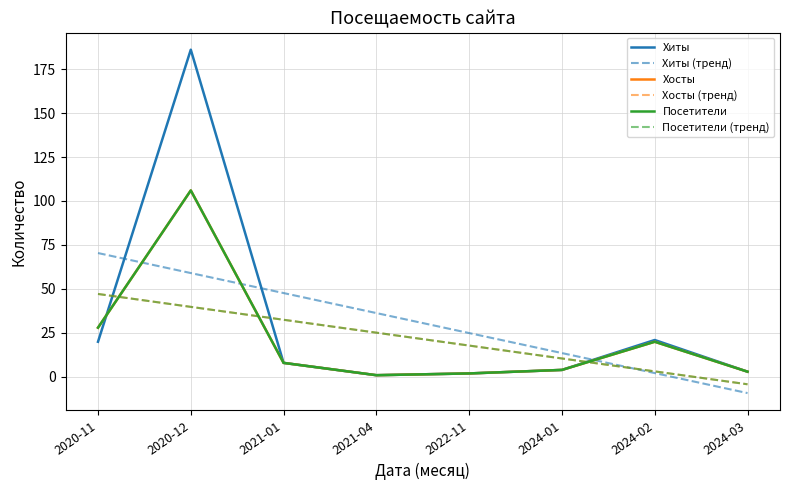

Does the chart display data point markers on the line(s)?

No